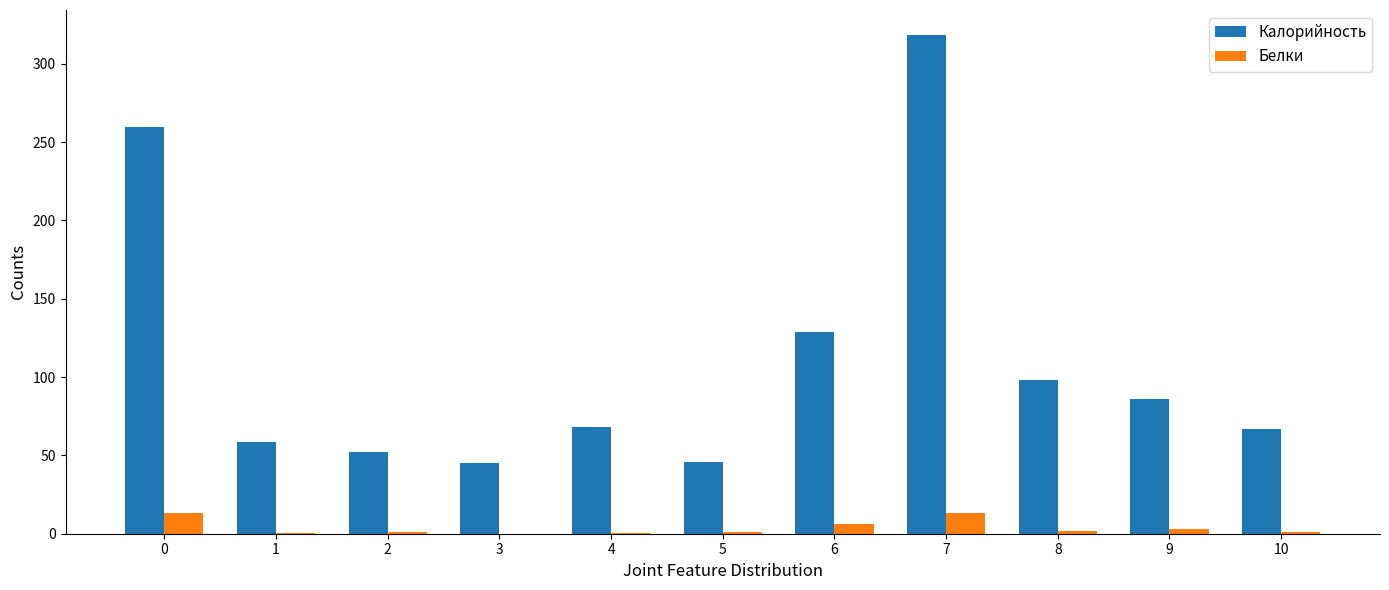

What is the maximum value for Белки?

13.5